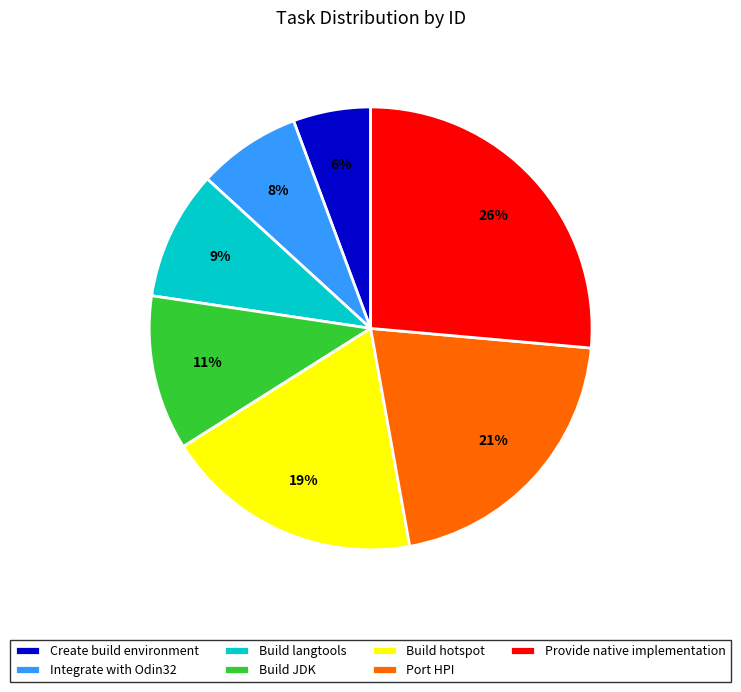

Is it true that Build JDK is 2% of the pie?

False